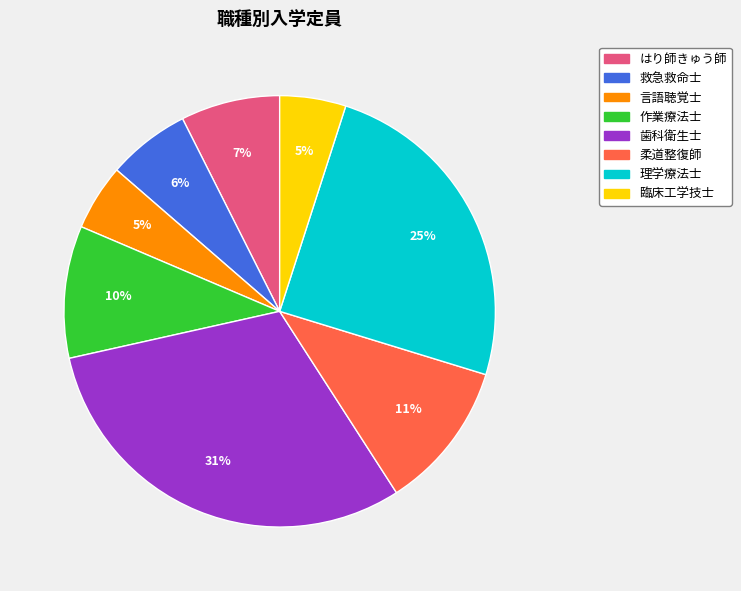

Does any single category account for the majority?

No